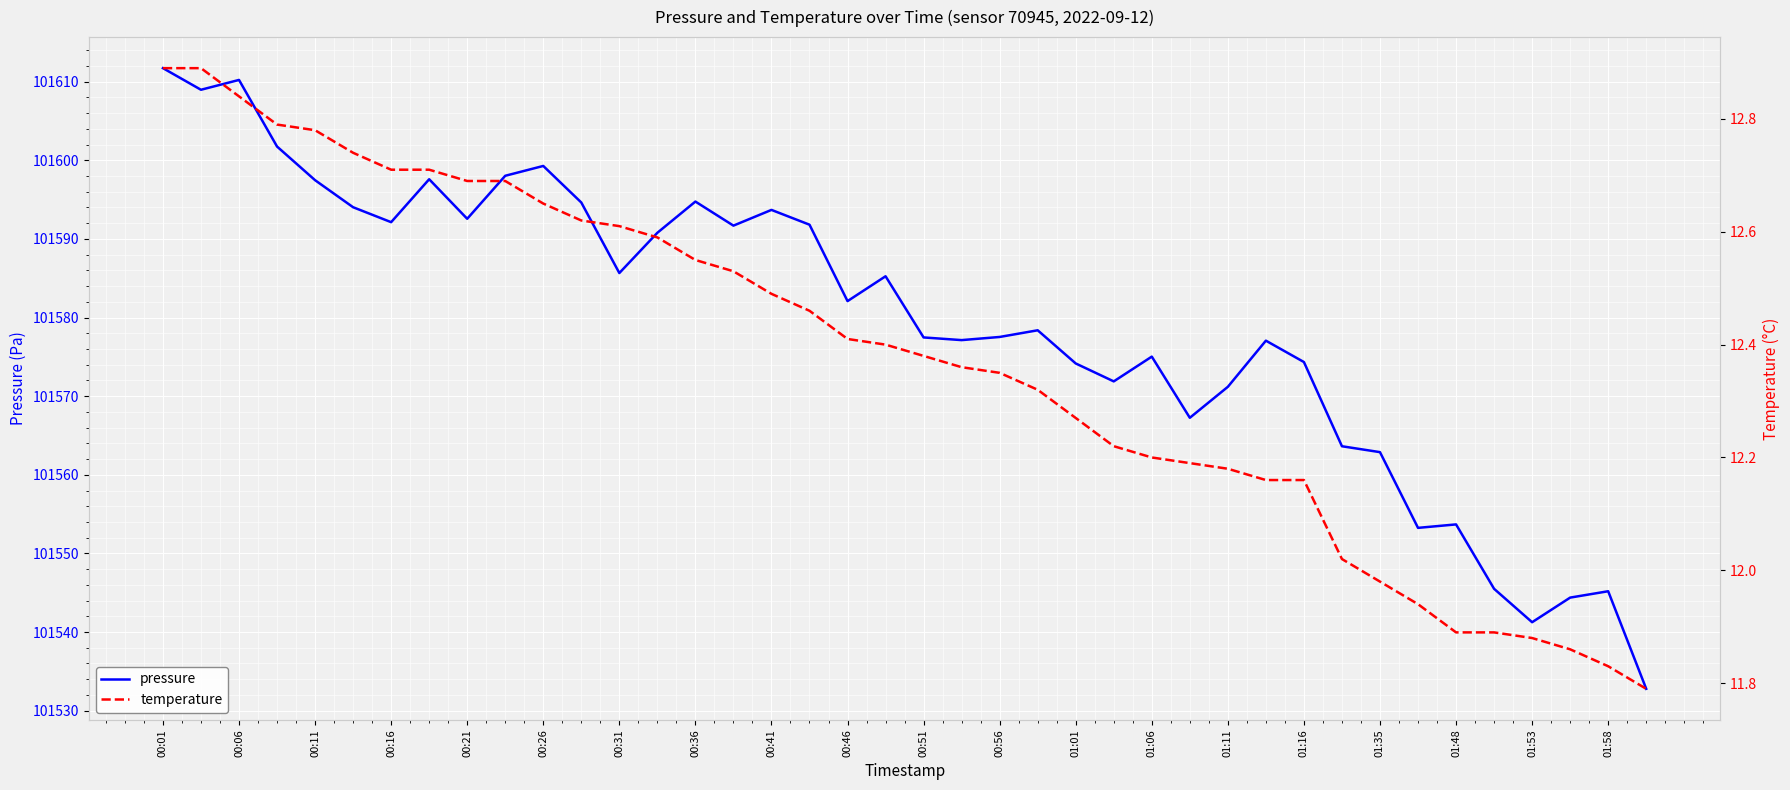

What is the maximum value for pressure?

101611.7